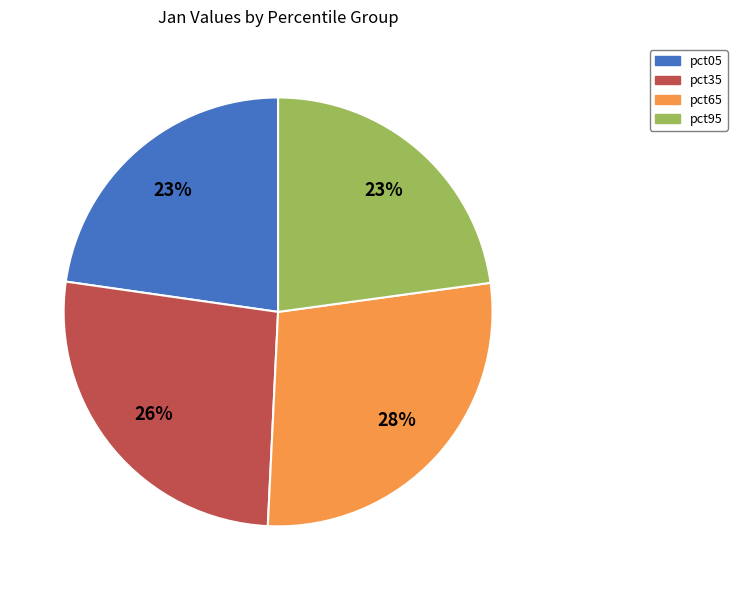

Does any single category account for the majority?

No